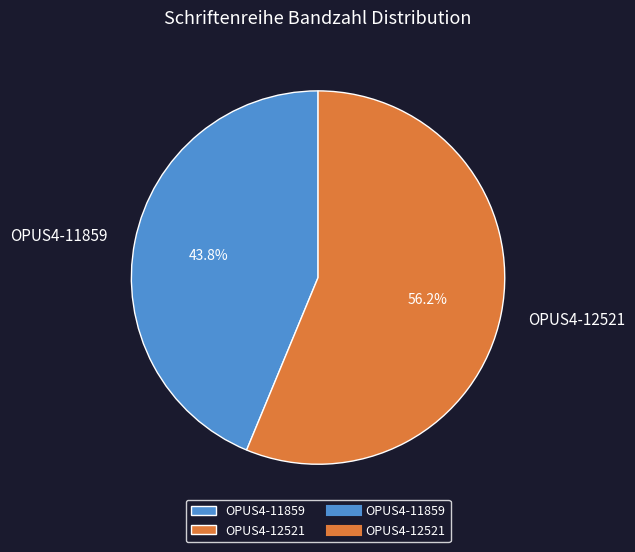

True or false: OPUS4-12521 accounts for 49% of the total.

False